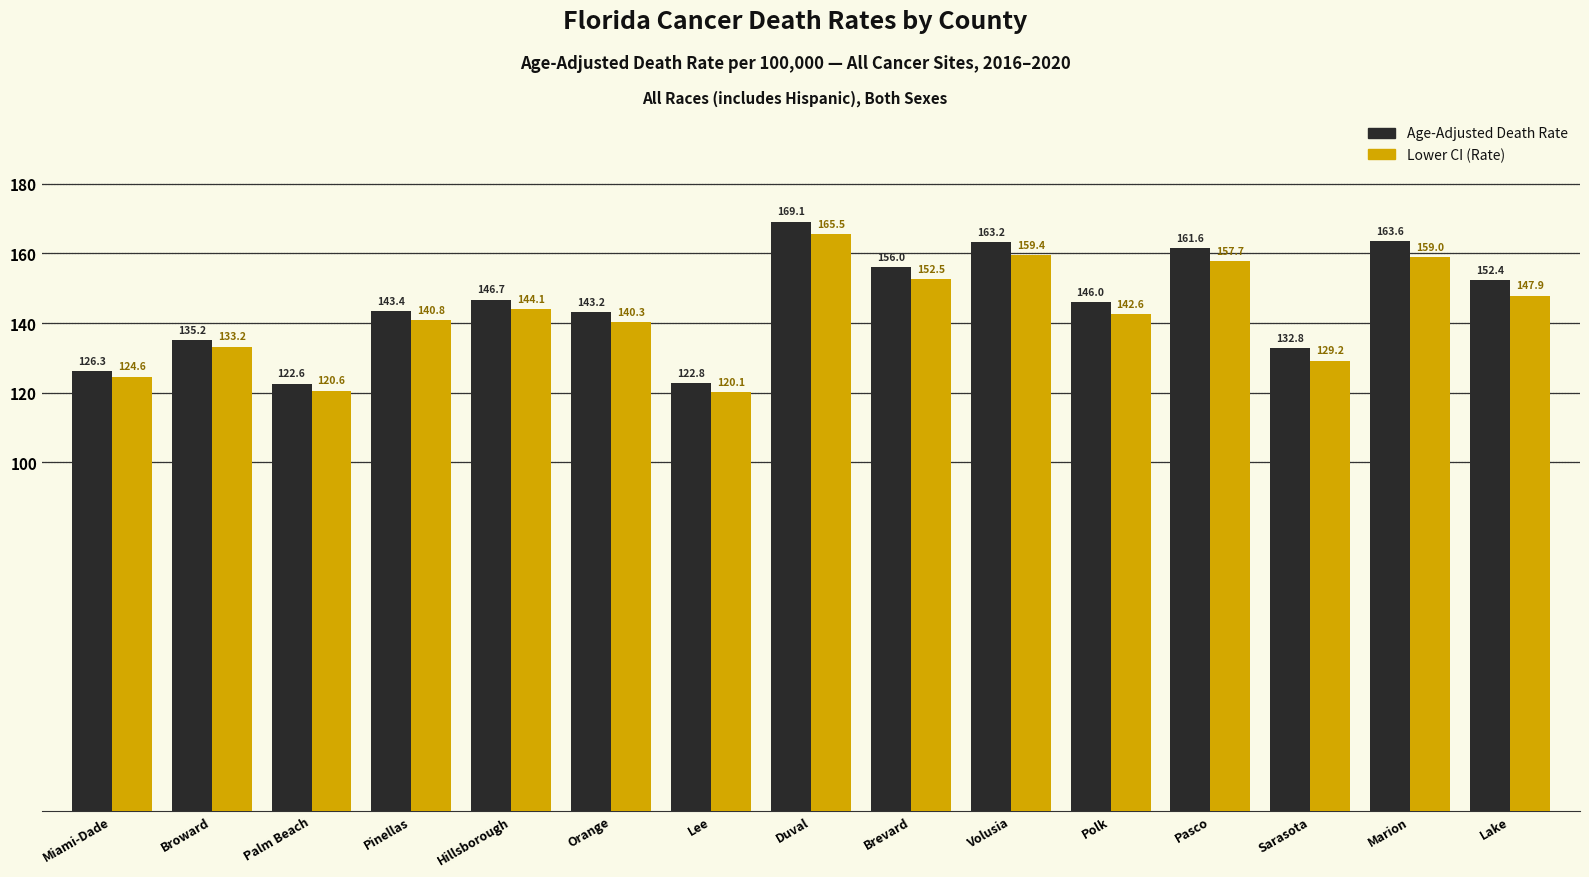

Reading left to right, extract all data points from this chart.

Age-Adjusted Death Rate: Miami-Dade=126.3	Broward=135.2	Palm Beach=122.6	Pinellas=143.4	Hillsborough=146.7	Orange=143.2	Lee=122.8	Duval=169.1	Brevard=156.0	Volusia=163.2	Polk=146.0	Pasco=161.6	Sarasota=132.8	Marion=163.6	Lake=152.4
Lower CI (Rate): Miami-Dade=124.6	Broward=133.2	Palm Beach=120.6	Pinellas=140.8	Hillsborough=144.1	Orange=140.3	Lee=120.1	Duval=165.5	Brevard=152.5	Volusia=159.4	Polk=142.6	Pasco=157.7	Sarasota=129.2	Marion=159.0	Lake=147.9